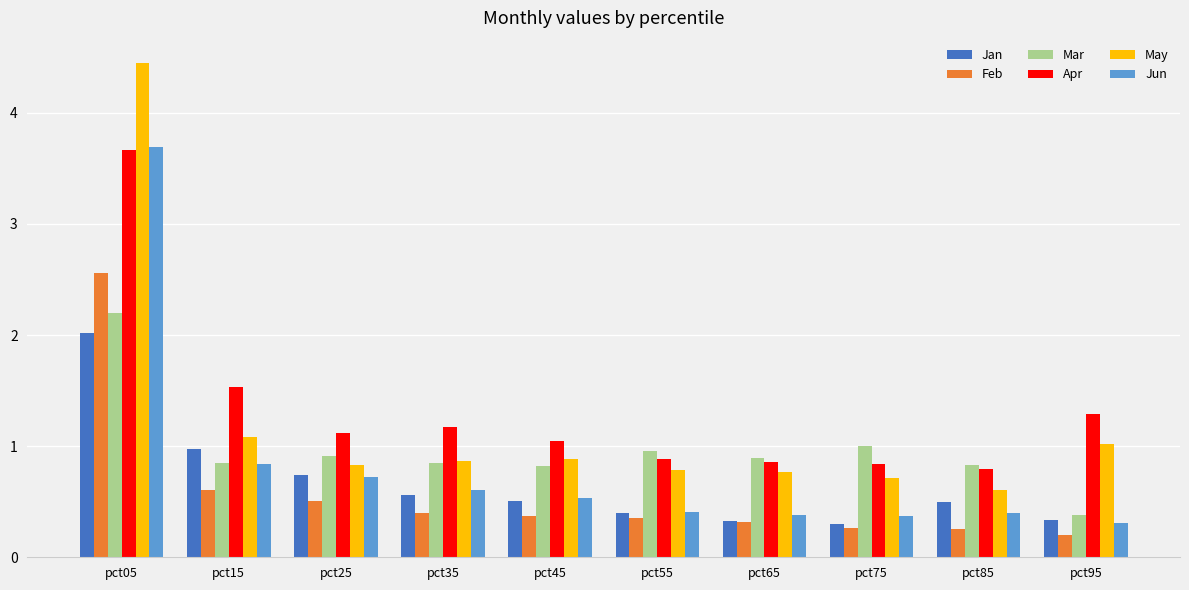

What is the smallest value displayed?

0.2